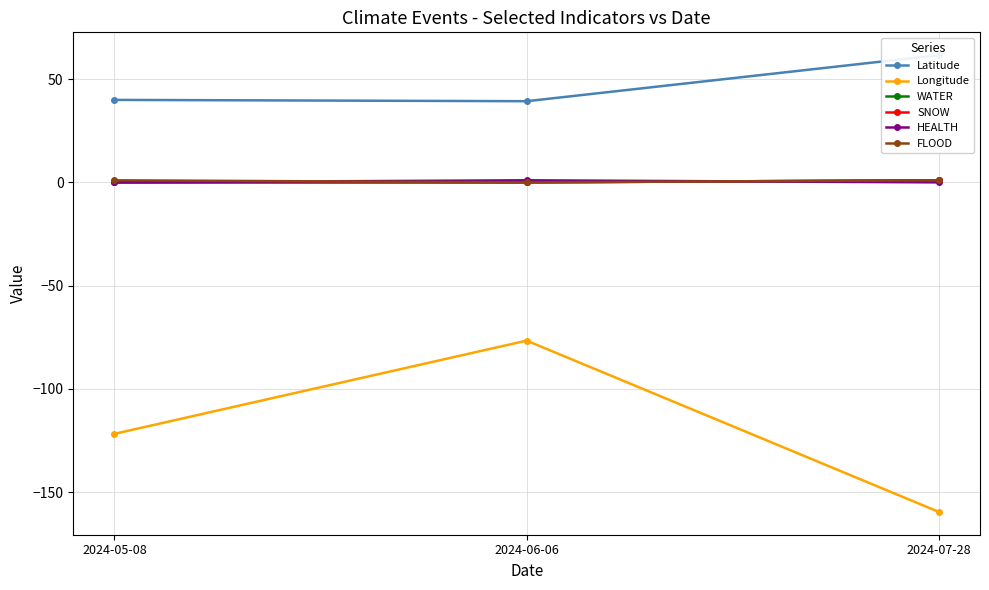

Count the number of categories in the chart.

3